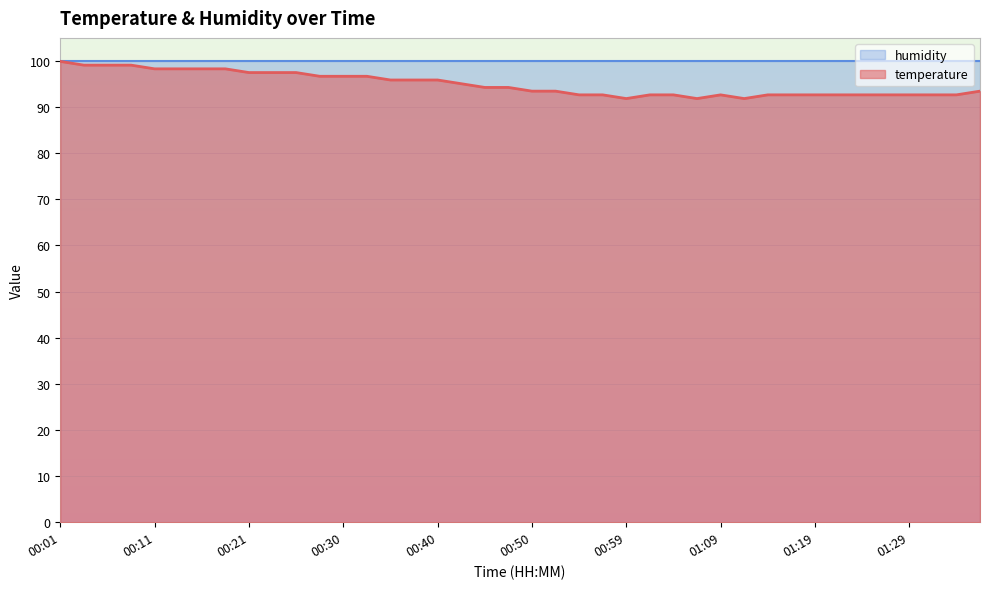

Read the value at 00:18.

98.3